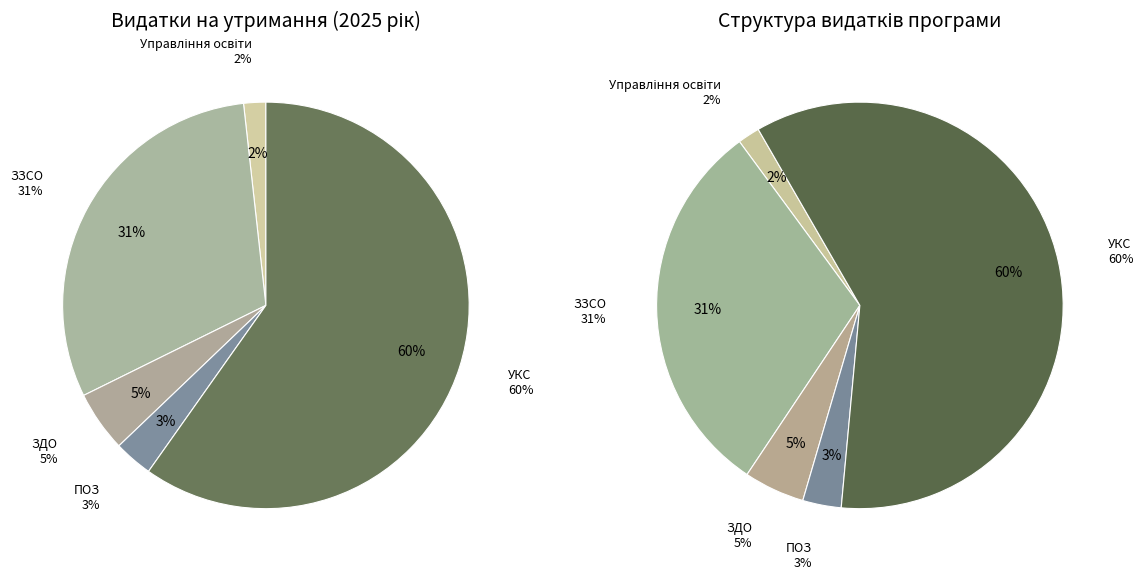

To the nearest percent, what percentage of the pie is Управління освіти?

2%